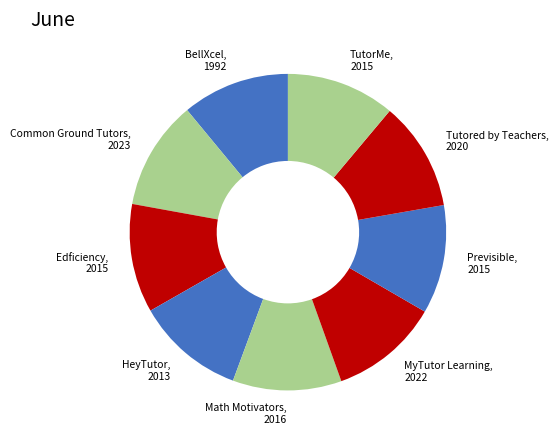

True or false: TutorMe accounts for 20% of the total.

False